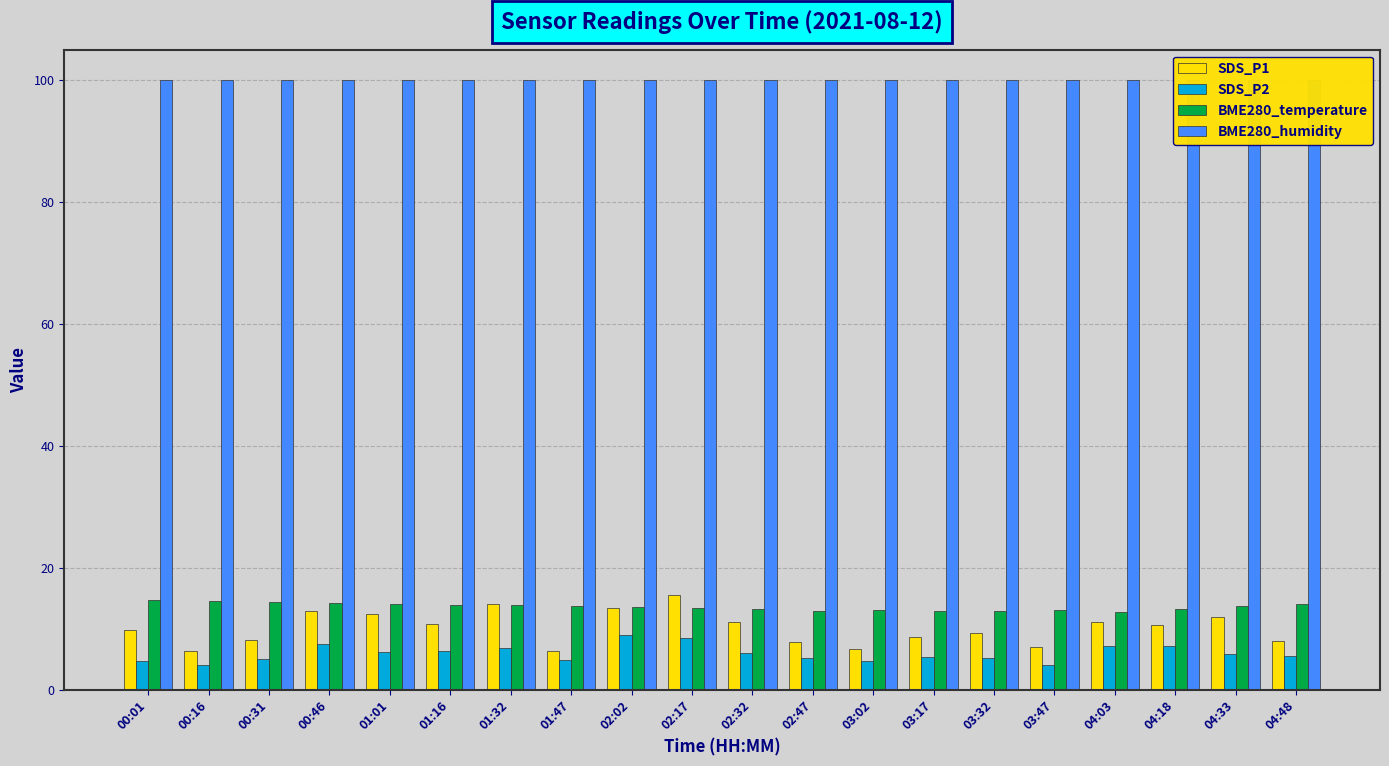

What is the spread (max minus min) of values at 04:03?

92.8